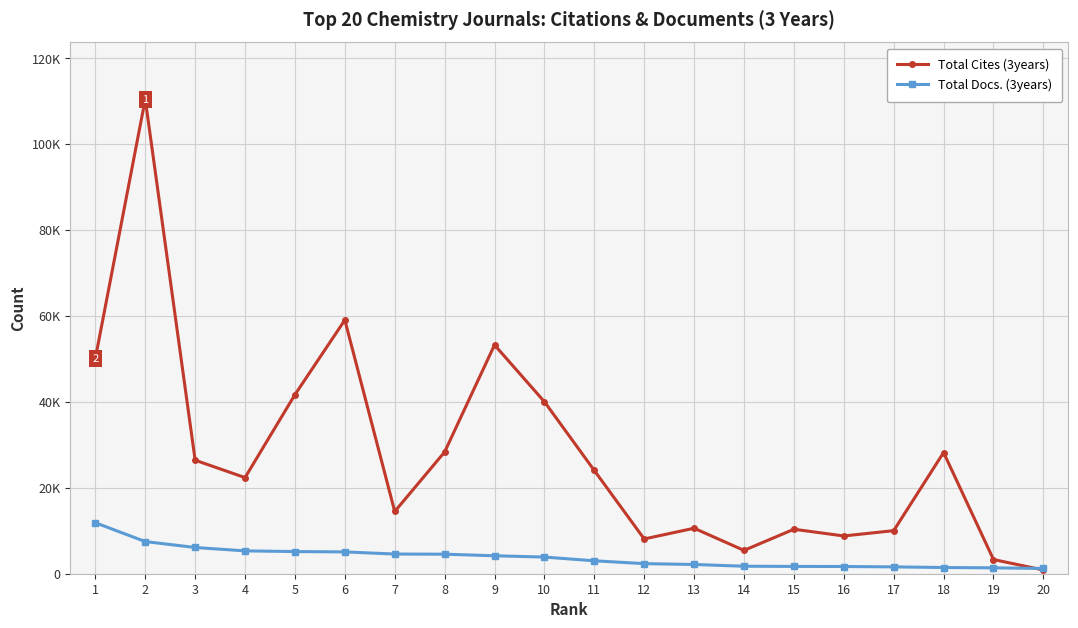

What are all the series names shown in the legend?

Total Cites (3years), Total Docs. (3years)